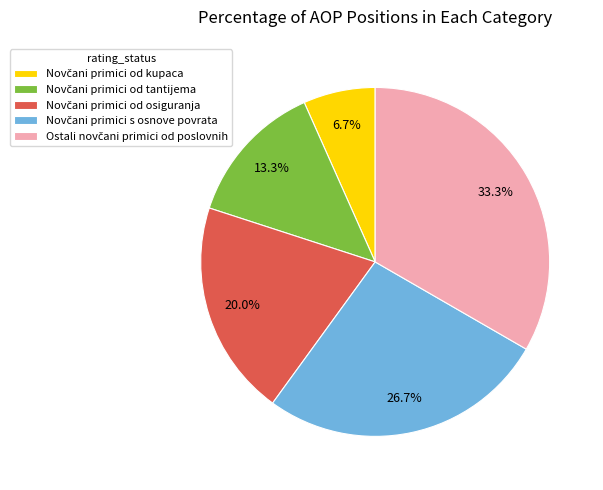

How many slices are in this pie chart?

5